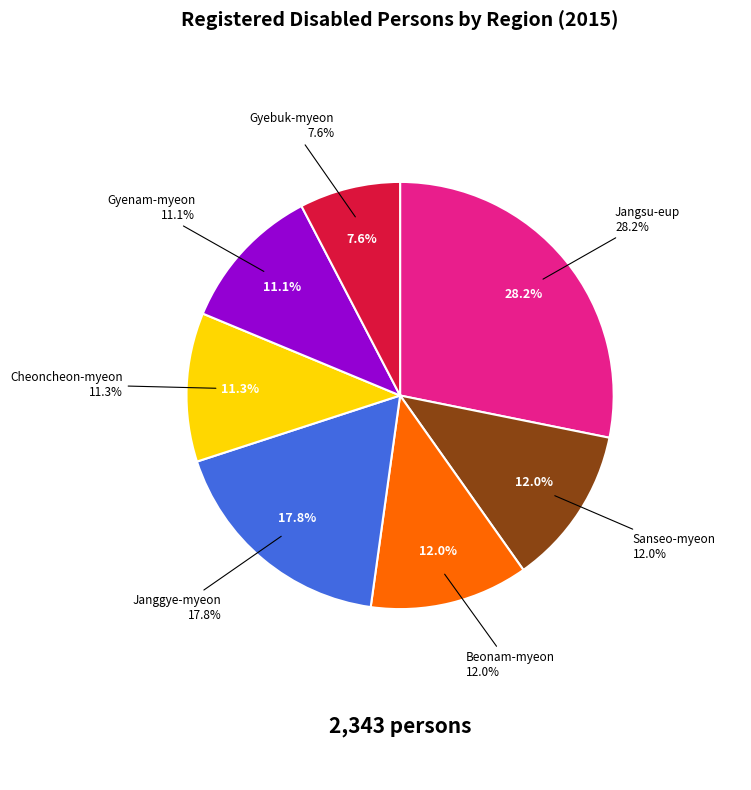

To the nearest percent, what is the combined percentage of Cheoncheon-myeon and Janggye-myeon?

29%